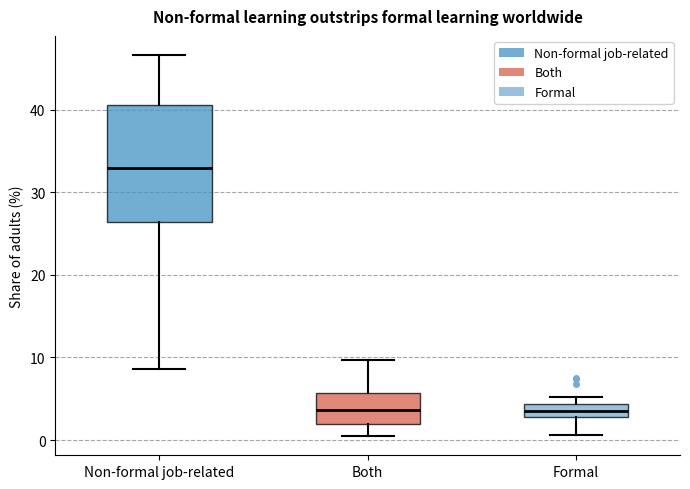

Comparing the boxes themselves (not the whiskers), which one is the tallest?

Non-formal job-related